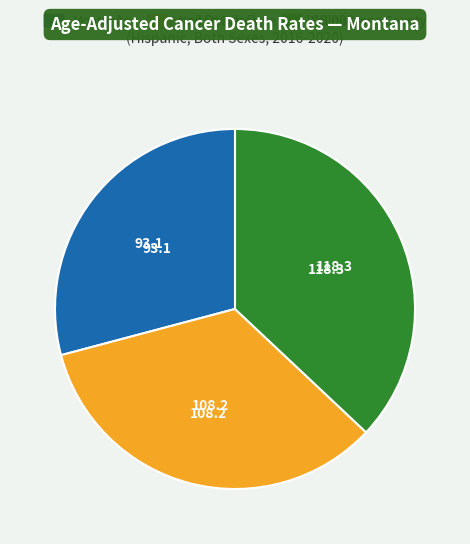

Combined, do United States and Yellowstone County account for over 50%?

Yes